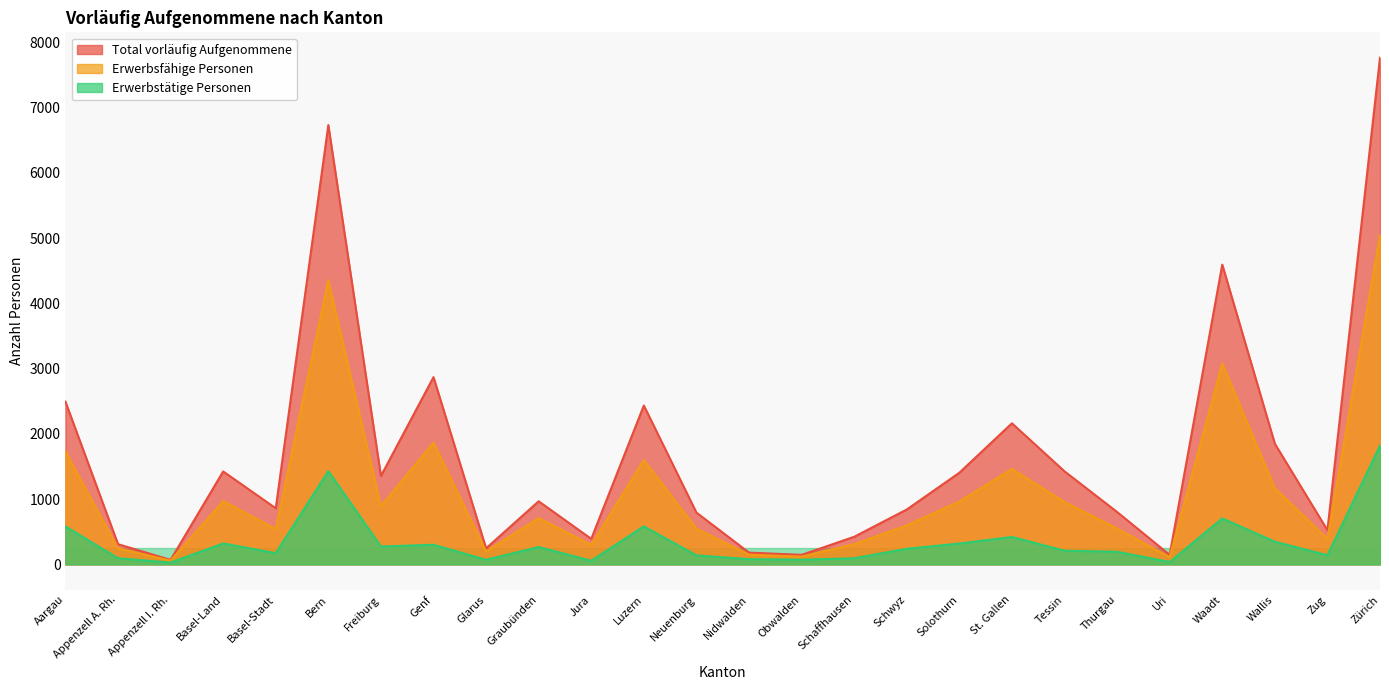

True or false: Erwerbstätige Personen and Total vorläufig Aufgenommene cross at least once.

False